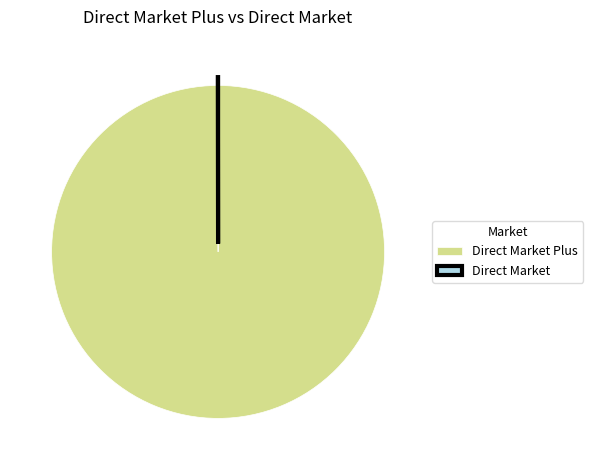

Does any single category account for the majority?

Yes